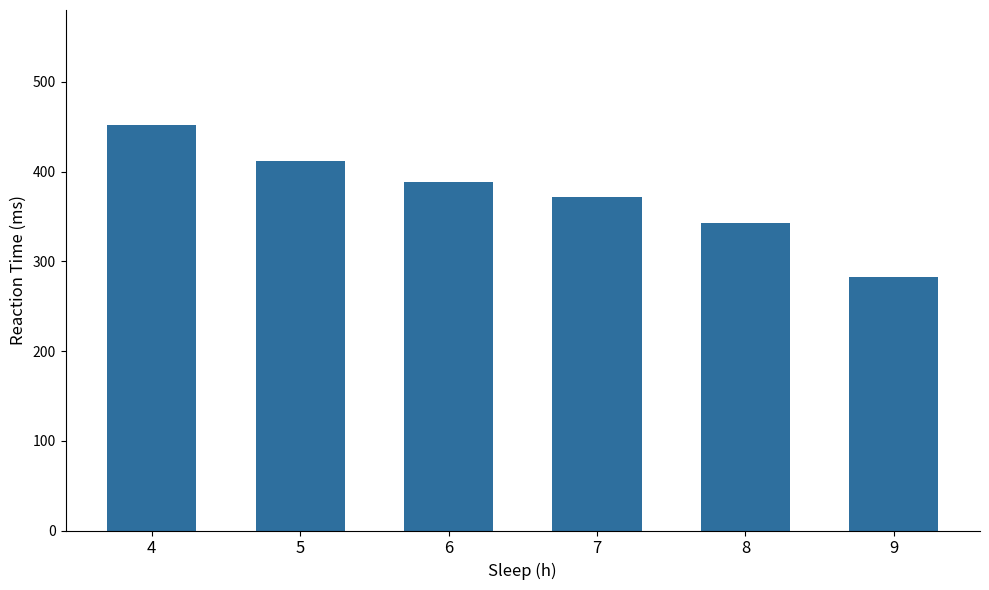

Reading right to left, what are all the values shown in this chart?

283.0	342.8	371.1	387.8	411.6	451.3